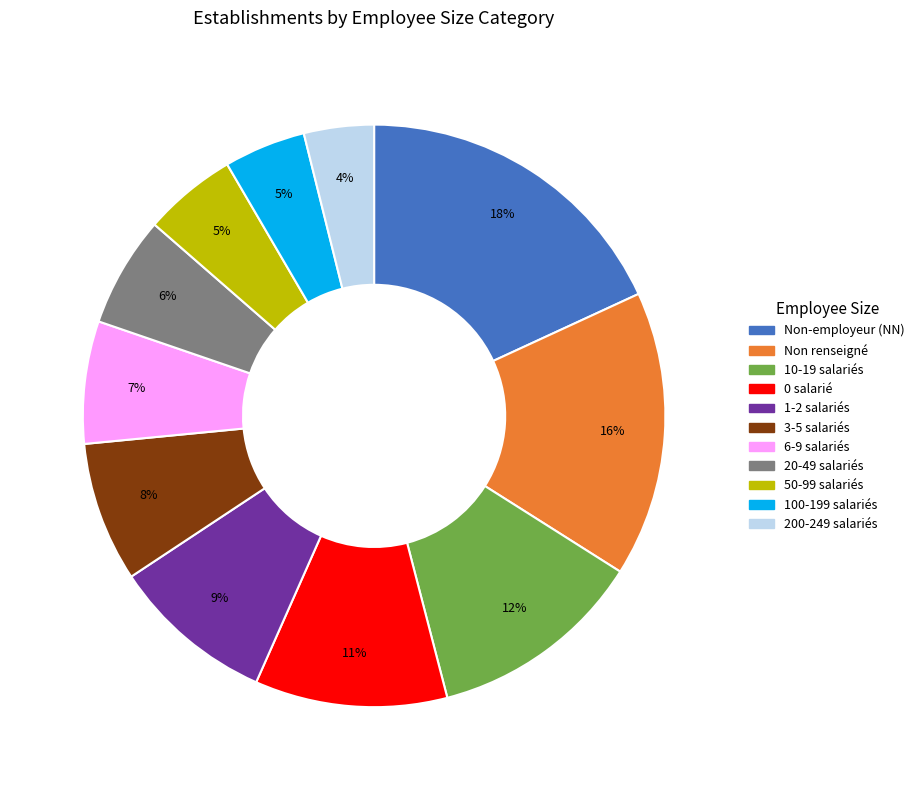

The 50-99 salariés slice represents 5% of the pie. True or false?

True